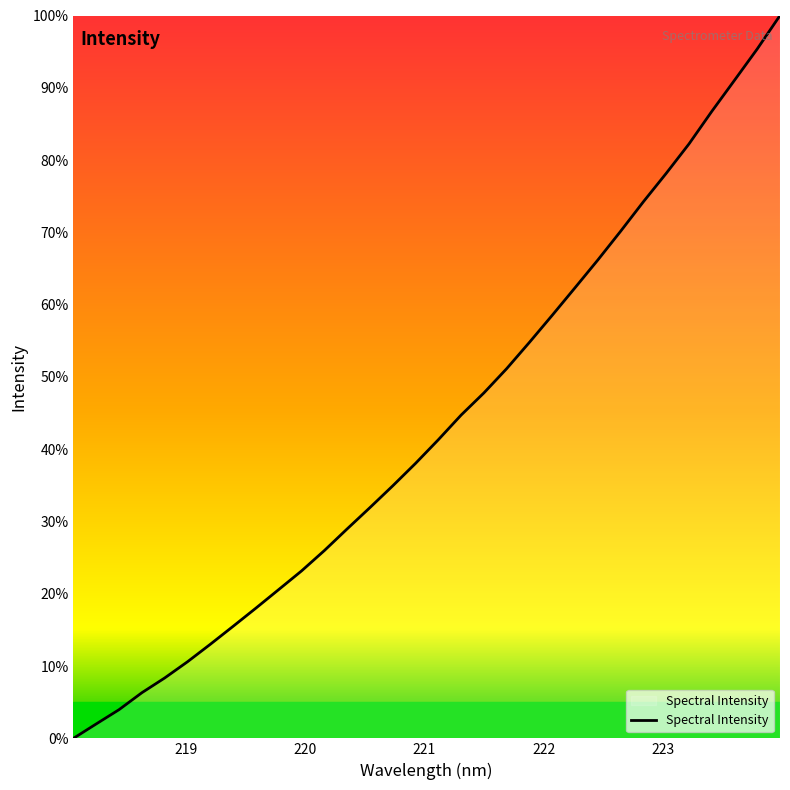

What is the difference between the maximum and minimum values?

100.0